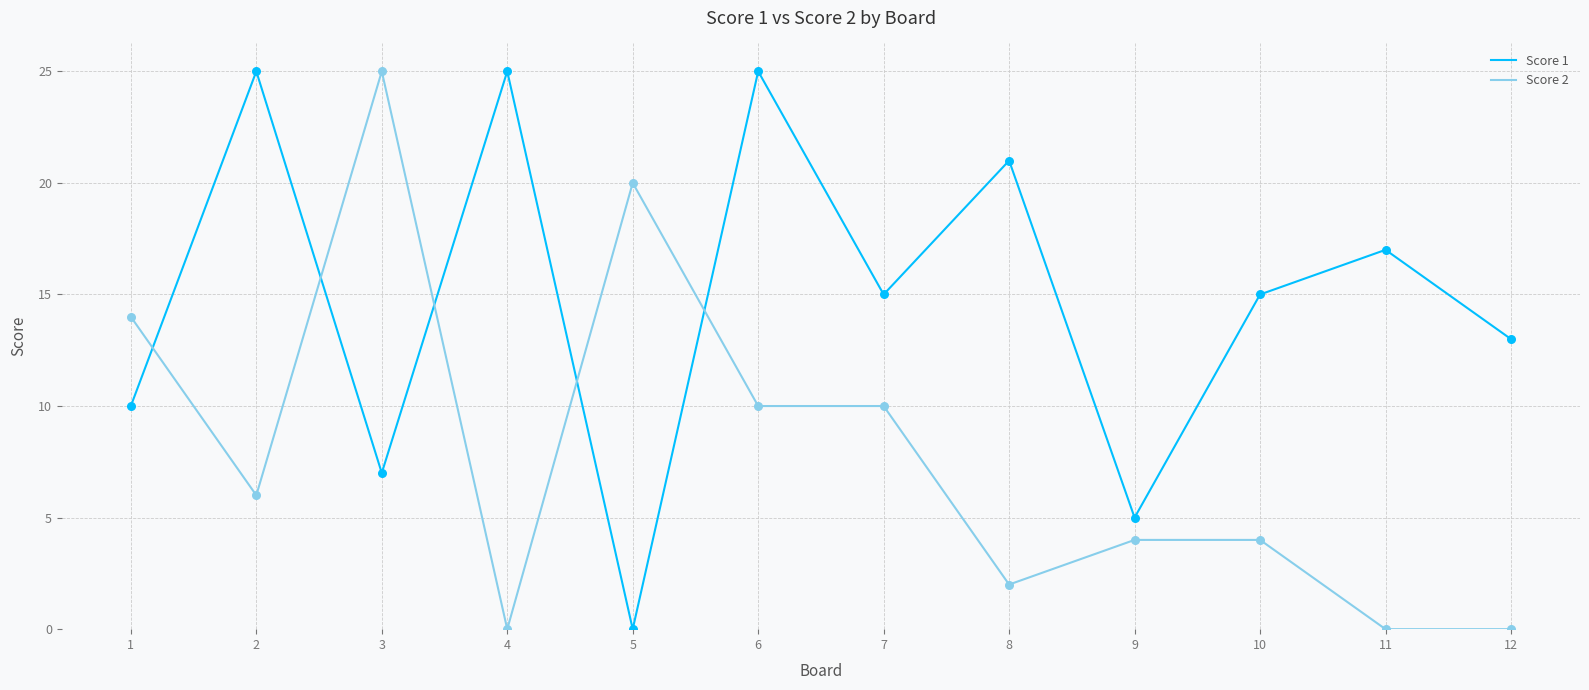

Is the value of Score 1 at 4 greater than the value of Score 2 at 9?

Yes